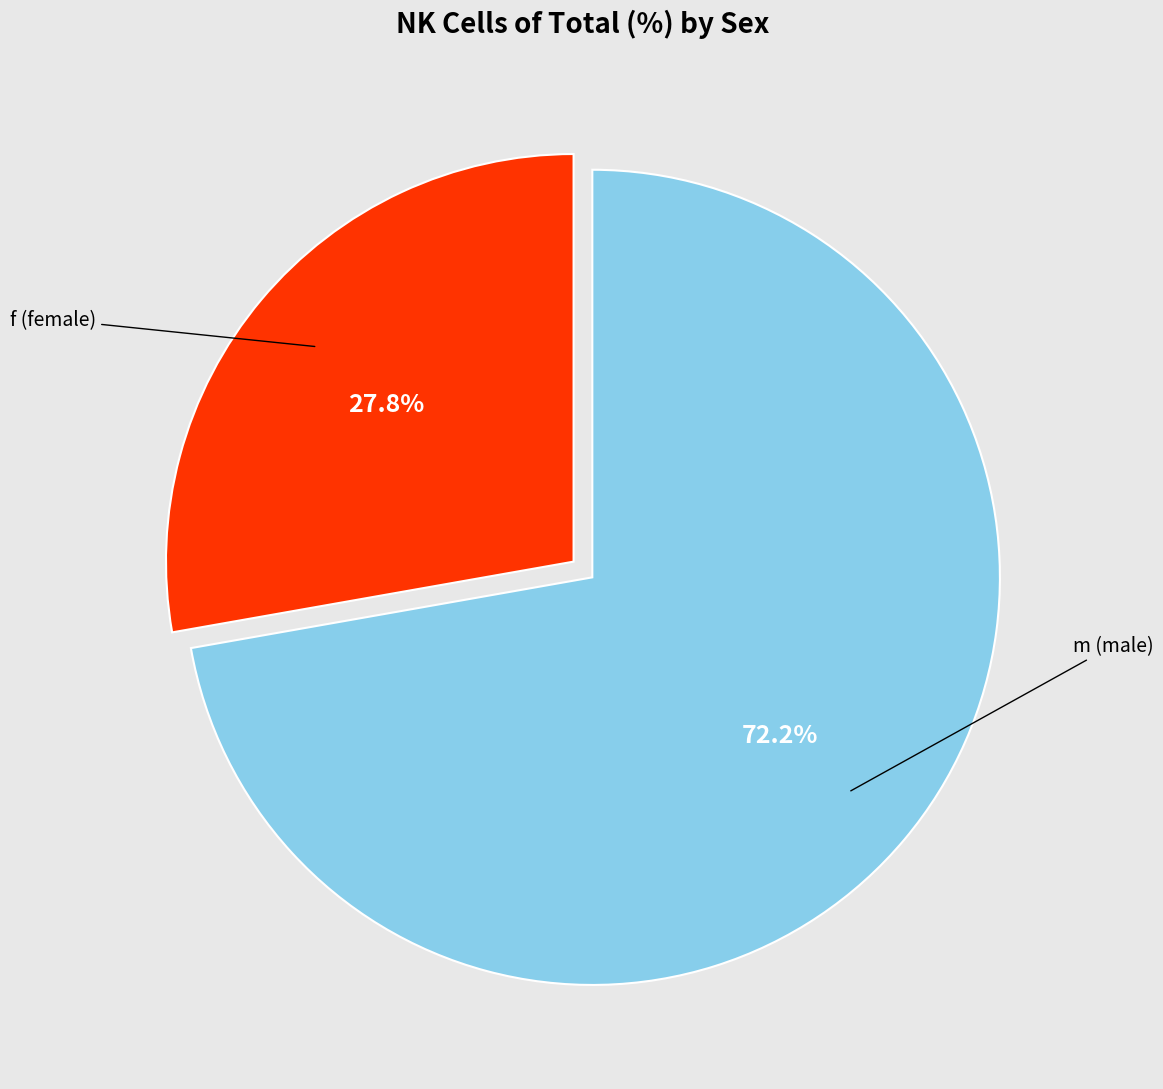

Does any single category account for the majority?

Yes